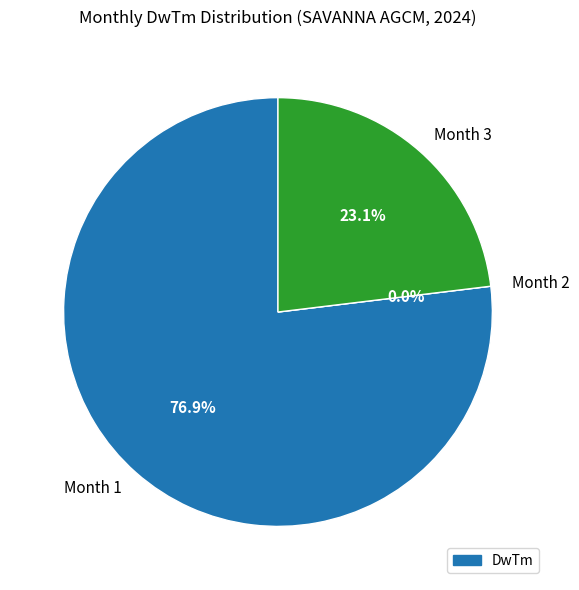

The 1 slice represents 88% of the pie. True or false?

False